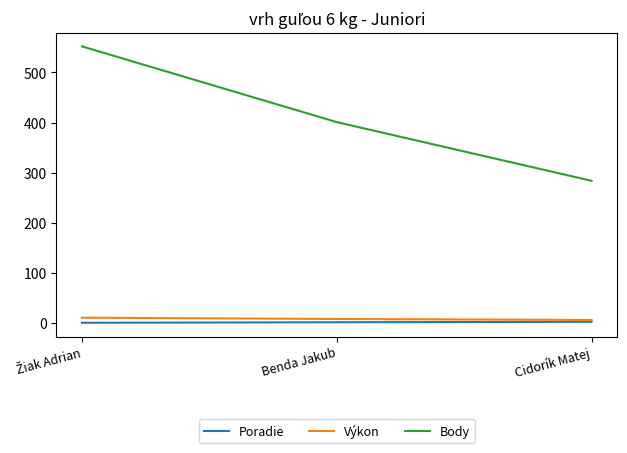

Is it true that Body equals 651.4 at Benda Jakub?

False